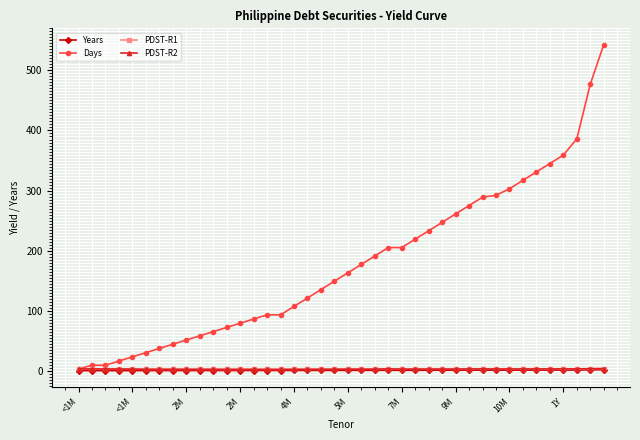

Which series has the largest total across all categories?

Days